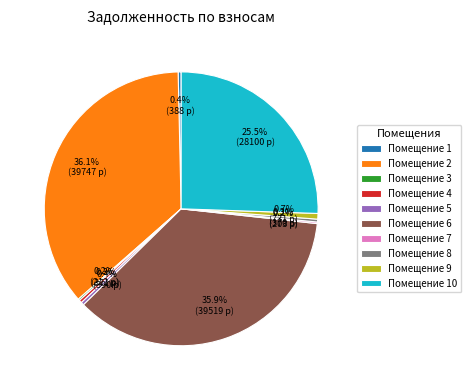

Does Помещение 4 account for over 50% of the chart?

No